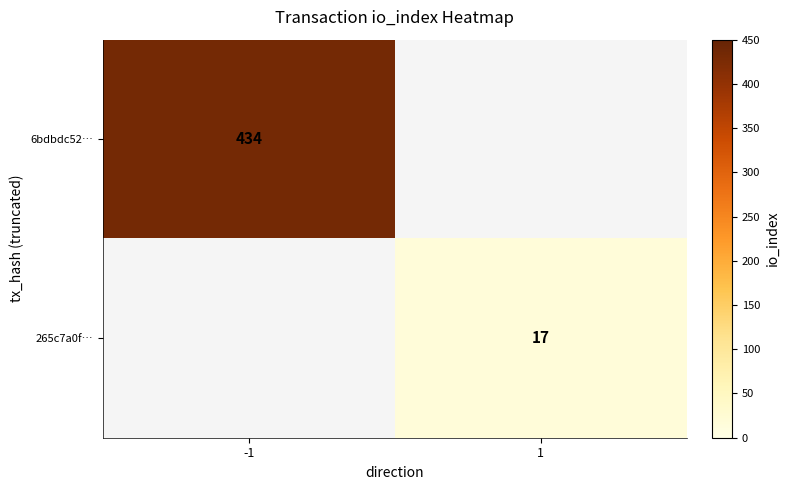

Which label corresponds to the largest value in the chart?

-1